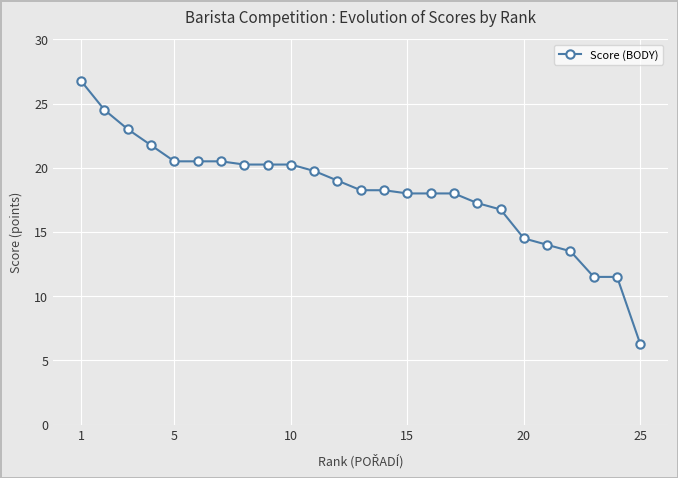

How many distinct data groups are displayed?

1